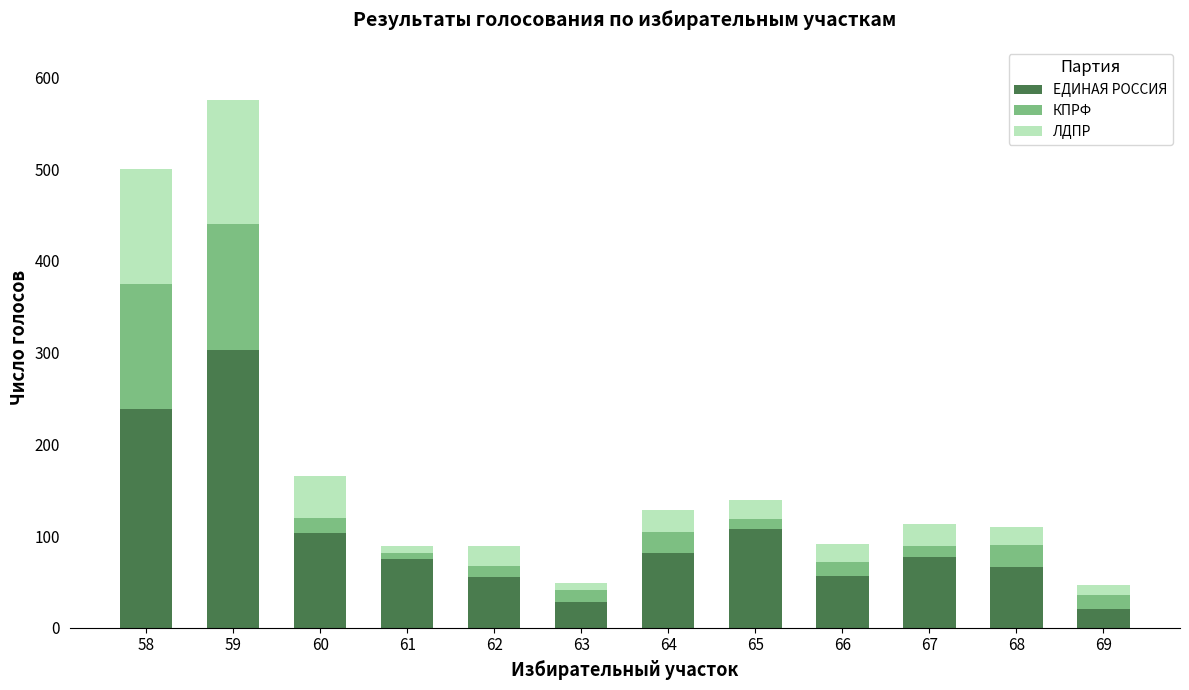

What is the minimum value for ЕДИНАЯ РОССИЯ?

20